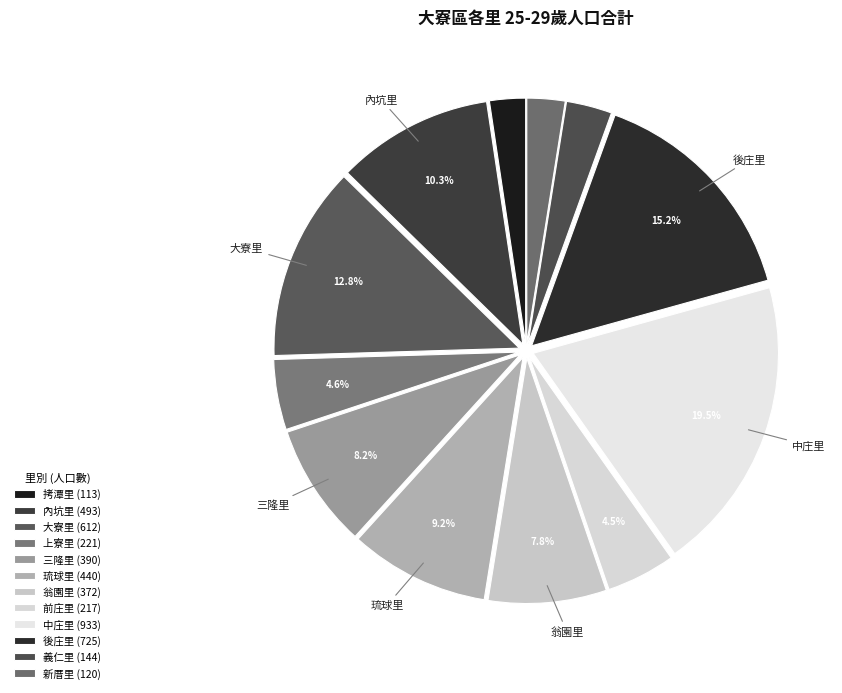

Rank the categories by value from highest to lowest.

中庄里, 後庄里, 大寮里, 內坑里, 琉球里, 三隆里, 翁園里, 上寮里, 前庄里, 義仁里, 新厝里, 拷潭里